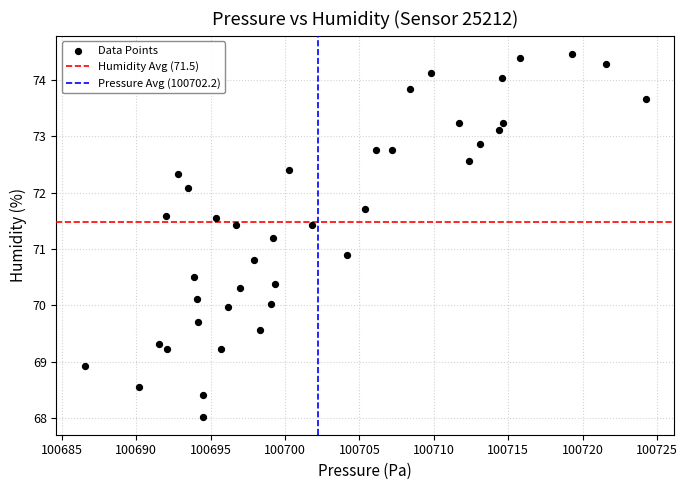

What Y value in the scatter plot is closest to 71?

70.9